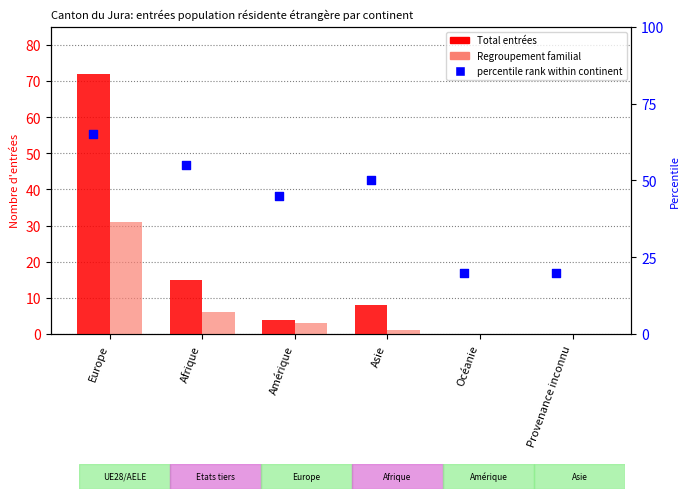

At which category is the sum across all series the highest?

Europe